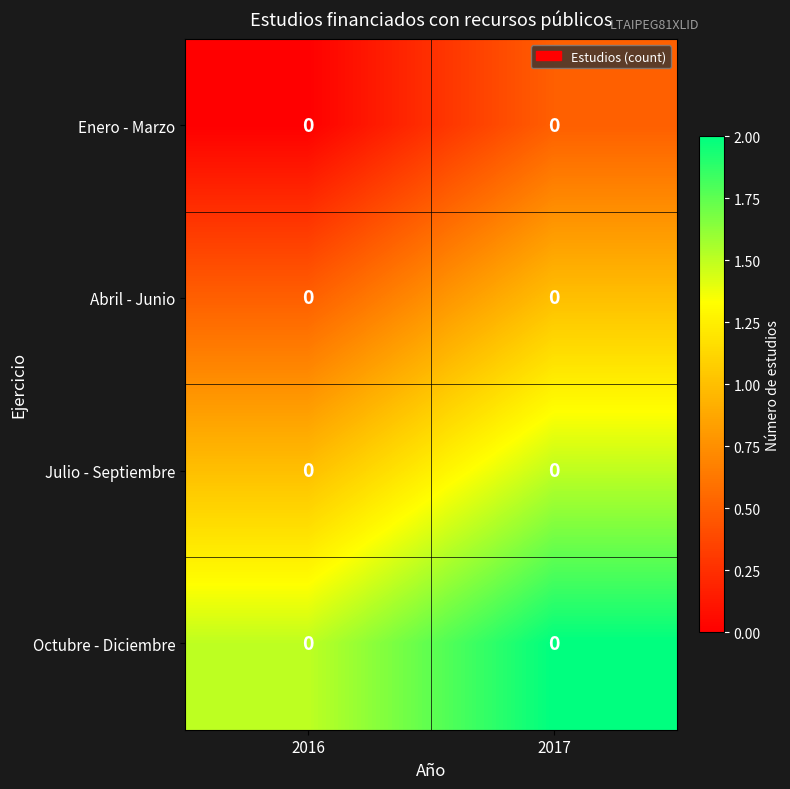

How many categories are shown in the chart?

2